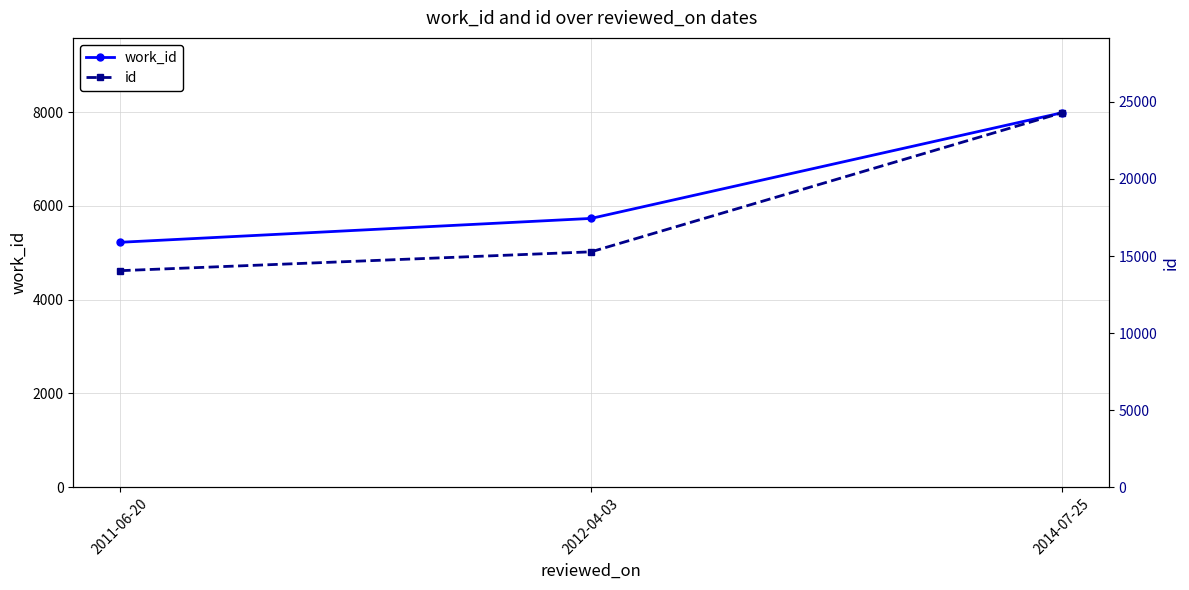

What is the average value of the work_id series?

6313